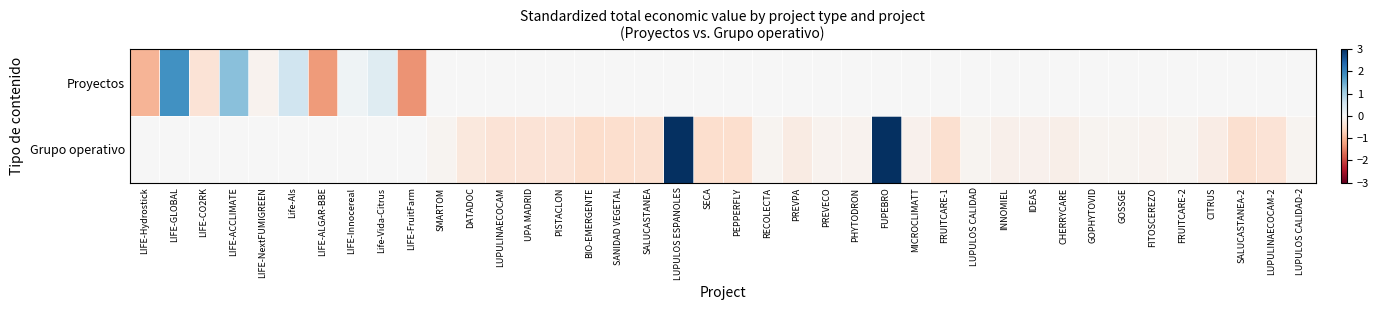

At PREVECO, list the series in order from largest to smallest.

Proyectos, Grupo operativo